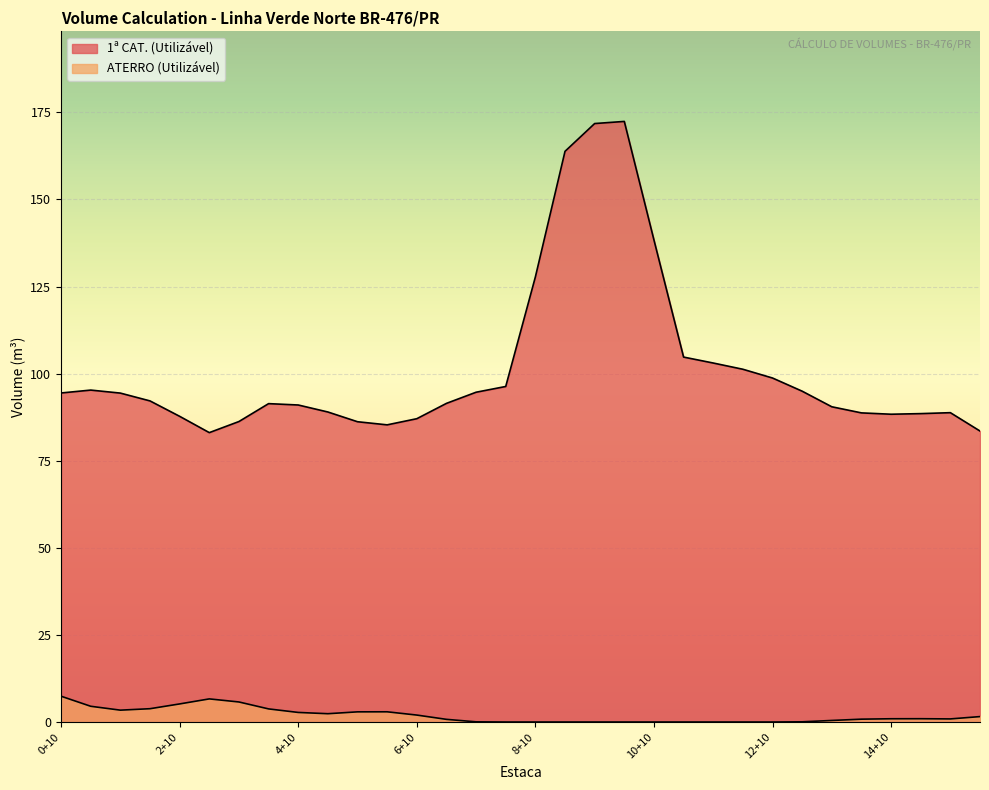

Which series has the largest range (max minus min)?

1ª CAT. (Utilizável)